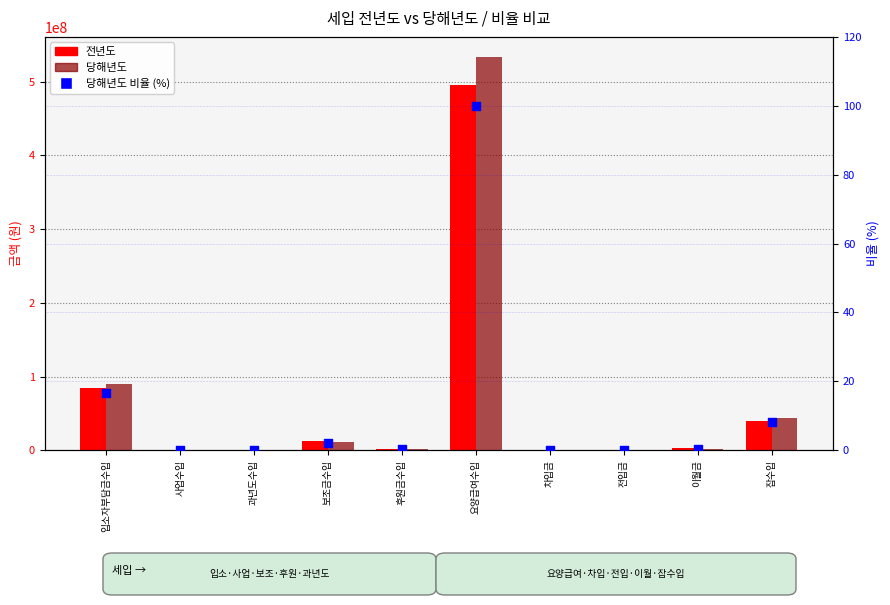

Which series reaches the minimum Y coordinate?

당해년도